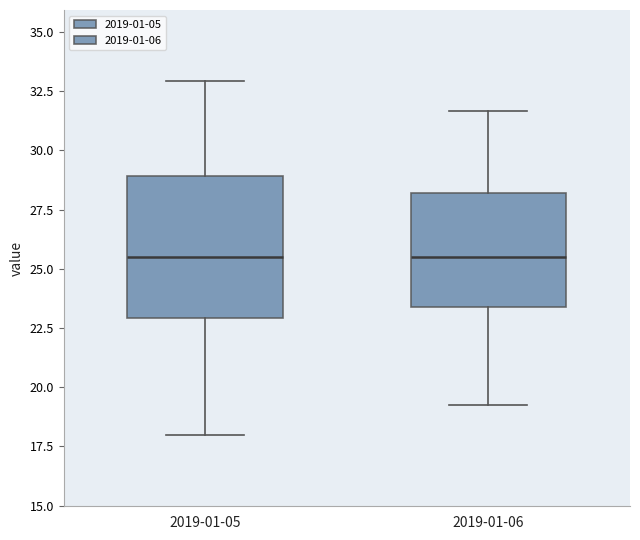

Where does the upper whisker of the box for 2019-01-06 end on the y-axis? The values are not printed on the chart, so give them approximately, as read against the axis.

31.5